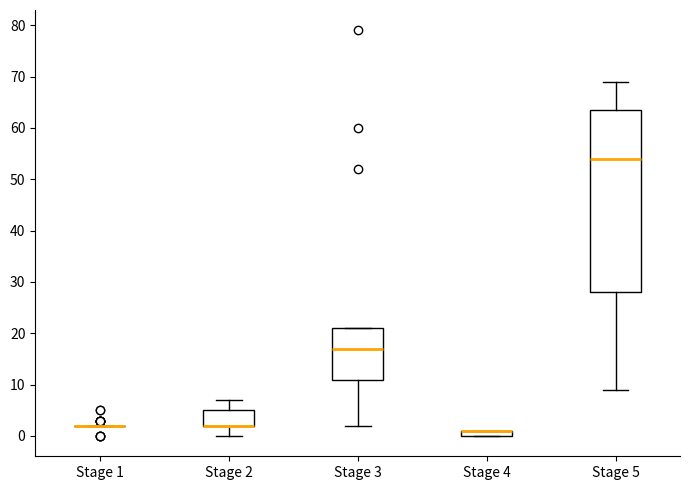

Where does the upper whisker of the box for Stage 5 end on the y-axis? The values are not printed on the chart, so give them approximately, as read against the axis.

69